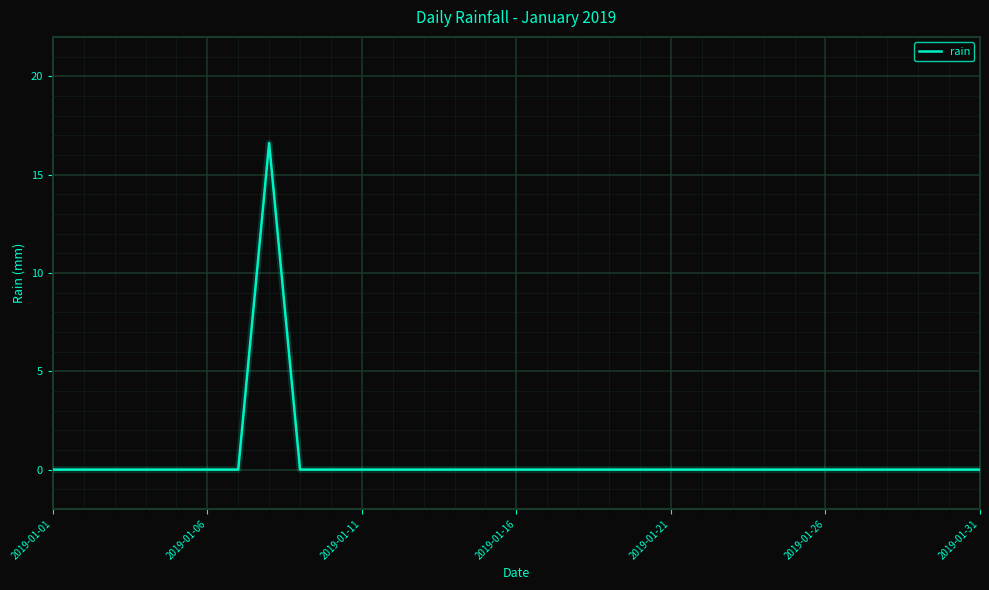

What is the maximum value shown in the chart?

16.6